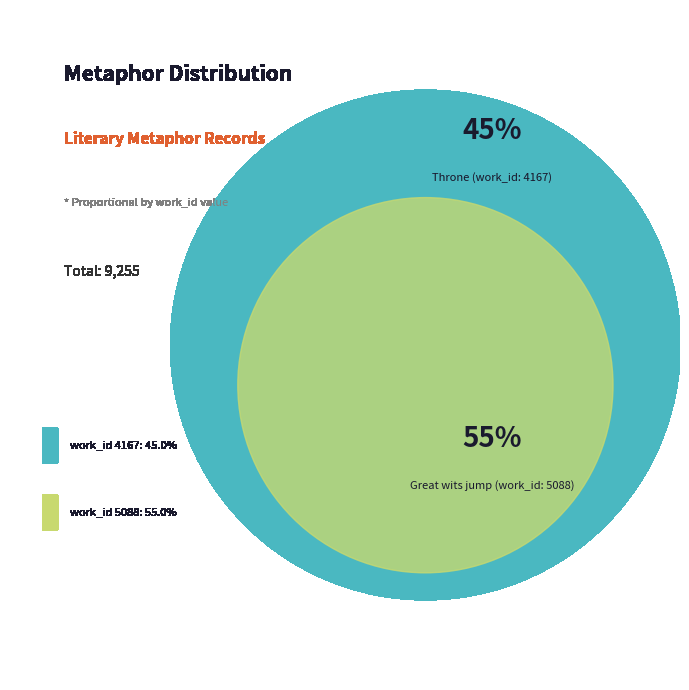

To the nearest percent, what is the combined percentage of Great wits jump (work_id: 5088) and Throne (work_id: 4167)?

100%